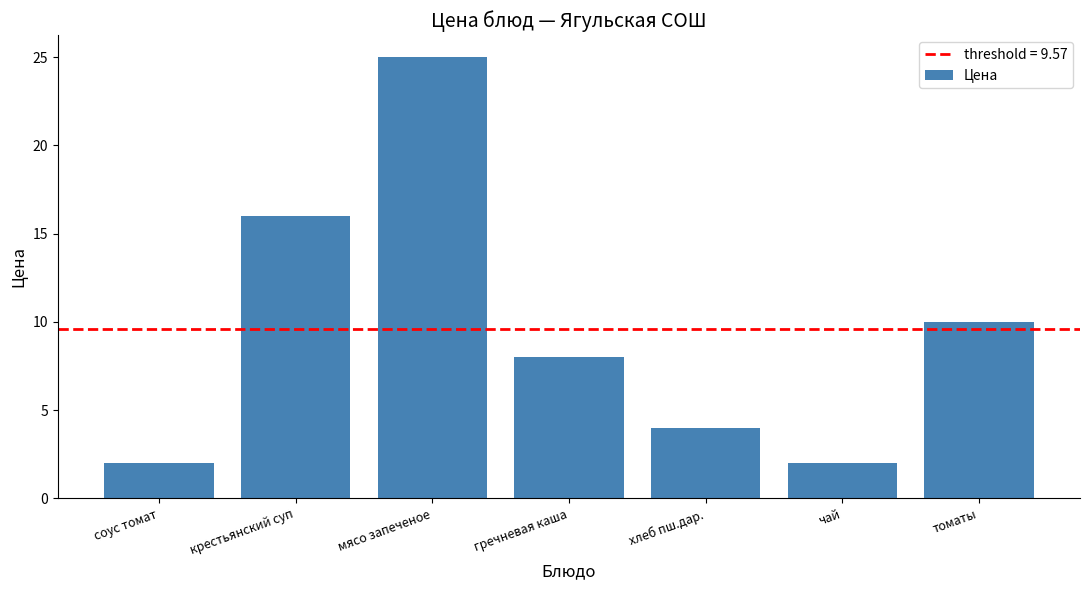

Is it true that the value at гречневая каша is 8?

True